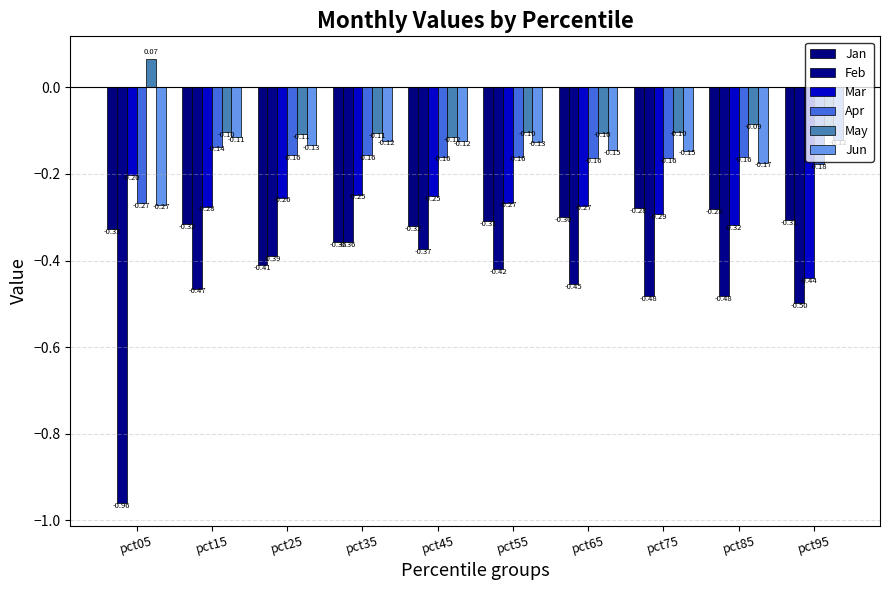

At how many categories does at least one series exceed 0?

1